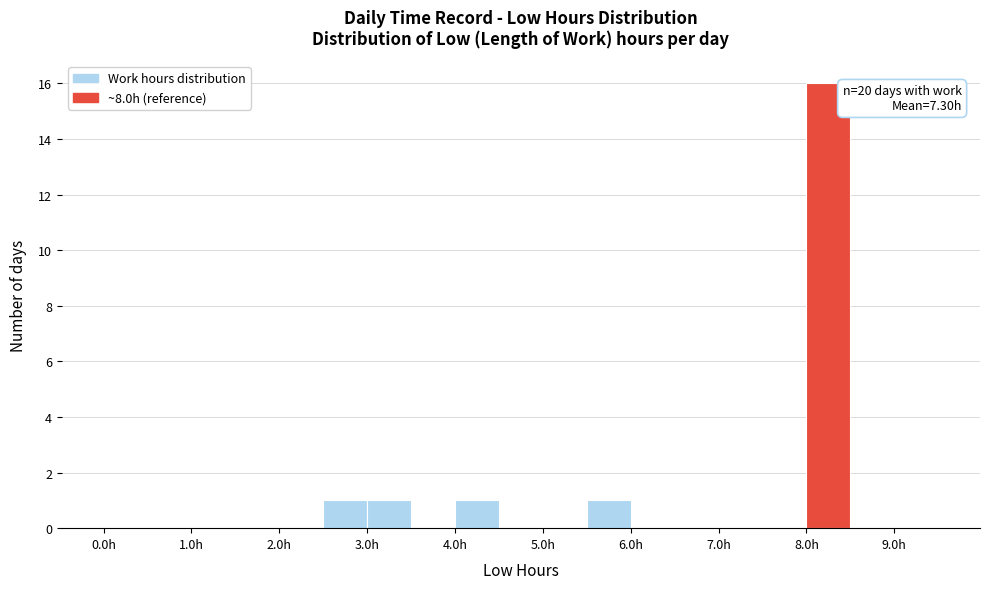

Over which range of the x-axis is the bar tallest?

8.0 to 8.5